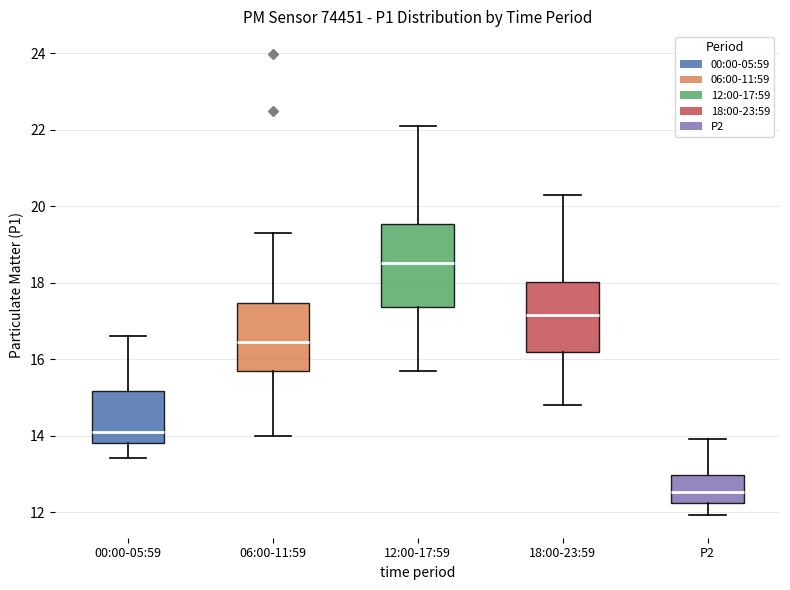

Where is the upper edge of the box for 00:00-05:59 on the y-axis? The values are not printed on the chart, so give them approximately, as read against the axis.

15.2